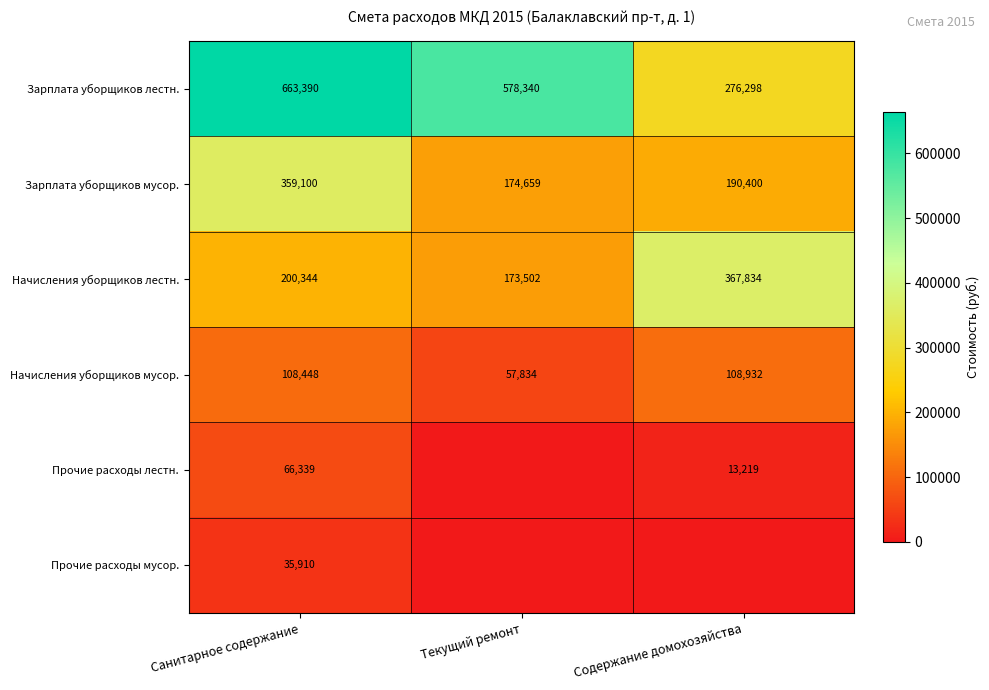

Rank the categories by Зарплата уборщиков мусор. value from lowest to highest.

Текущий ремонт, Содержание домохозяйства, Санитарное содержание